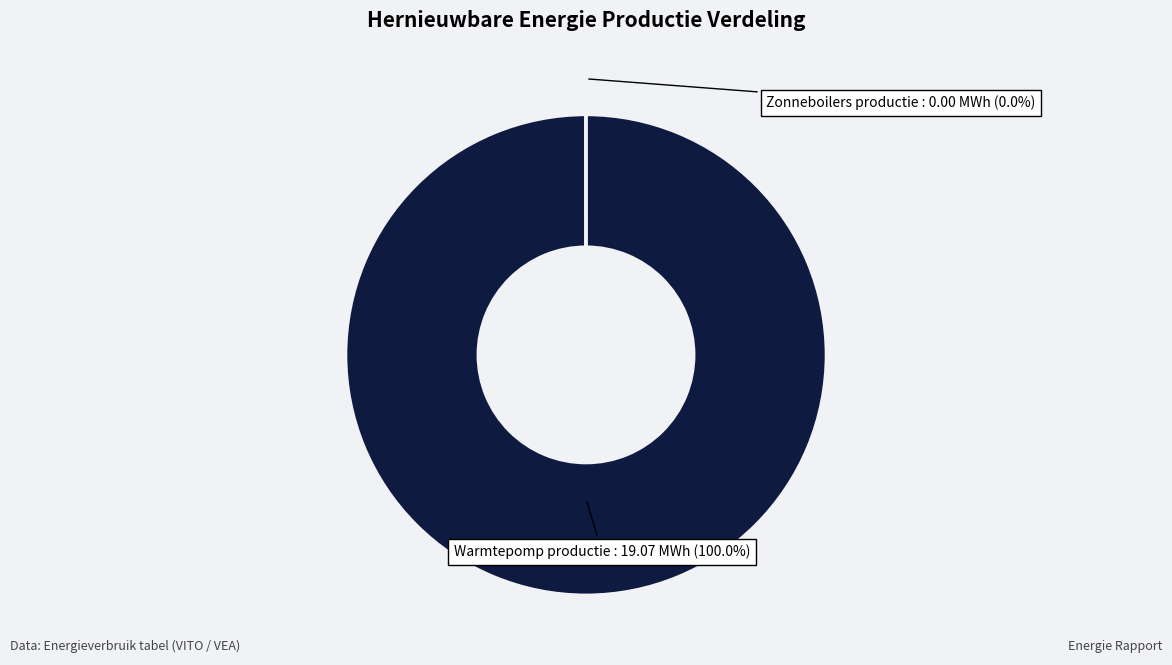

Is the sum of Warmtepomp productie and Zonneboilers productie greater than half?

Yes